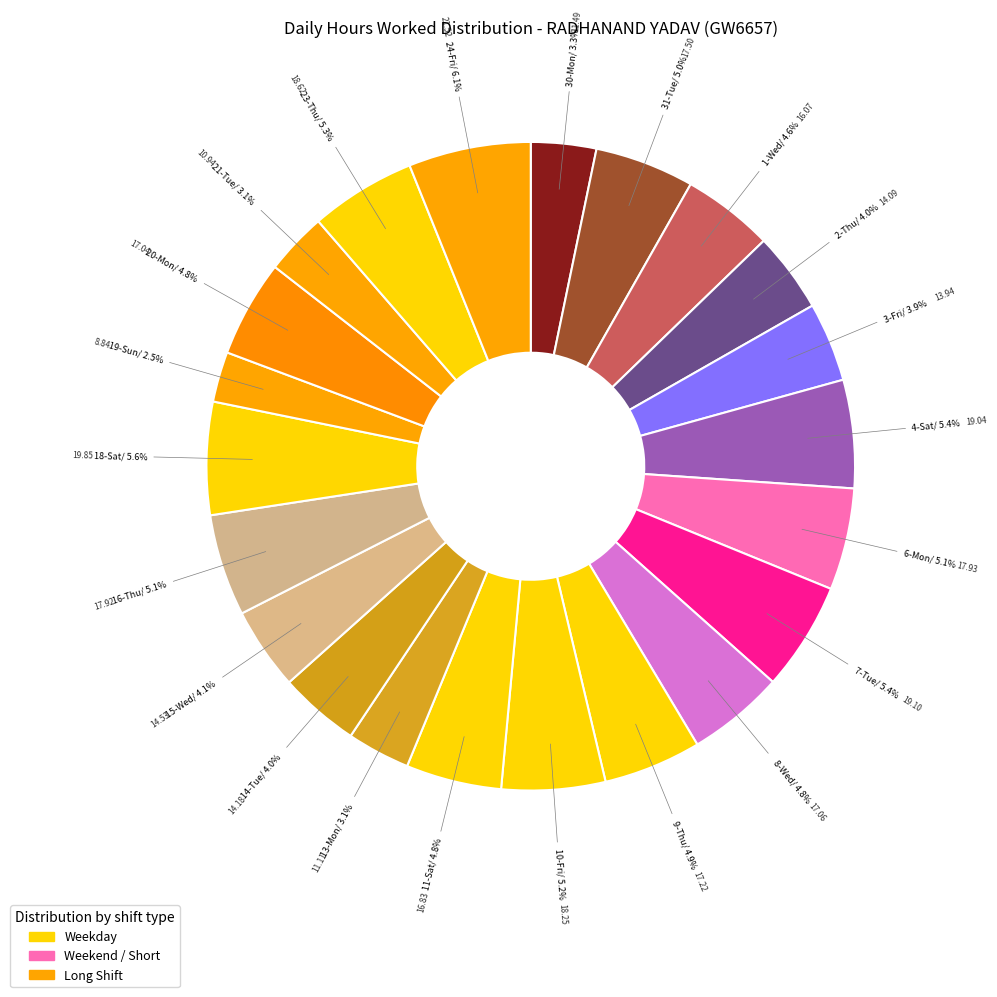

Count the number of slices in the pie.

22